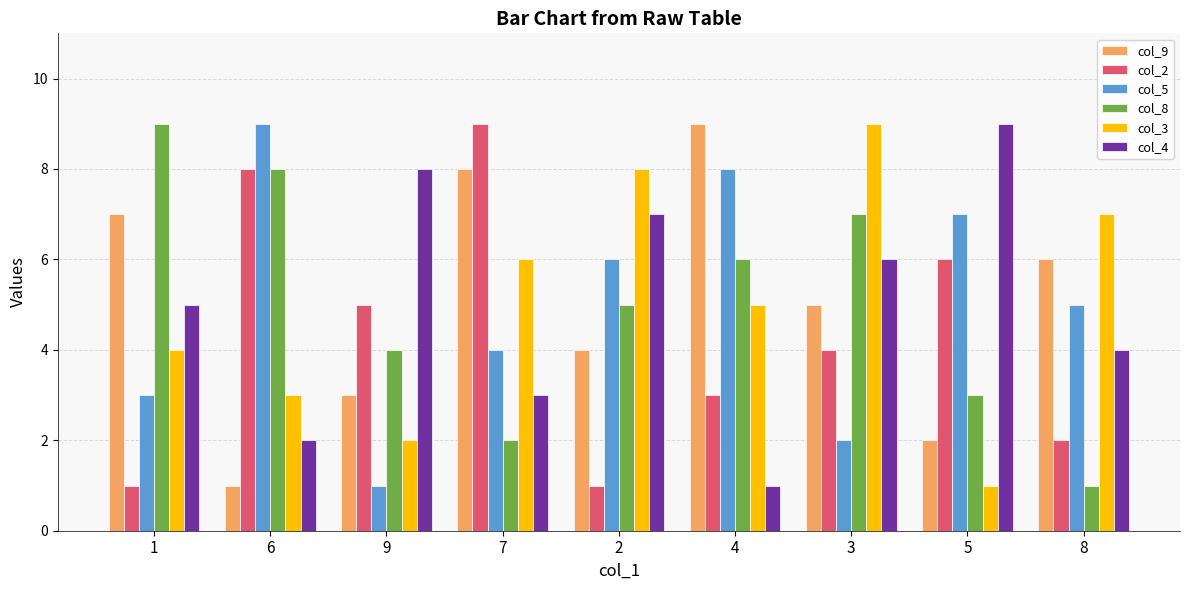

What is the total value across all series at 1?

29